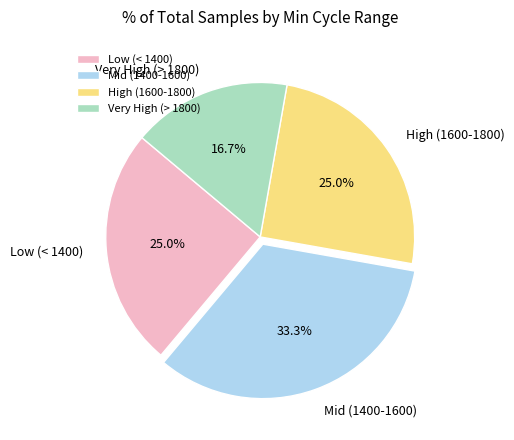

Approximately how many times larger is the value at High (1600-1800) compared to Mid (1400-1600)?

0.8